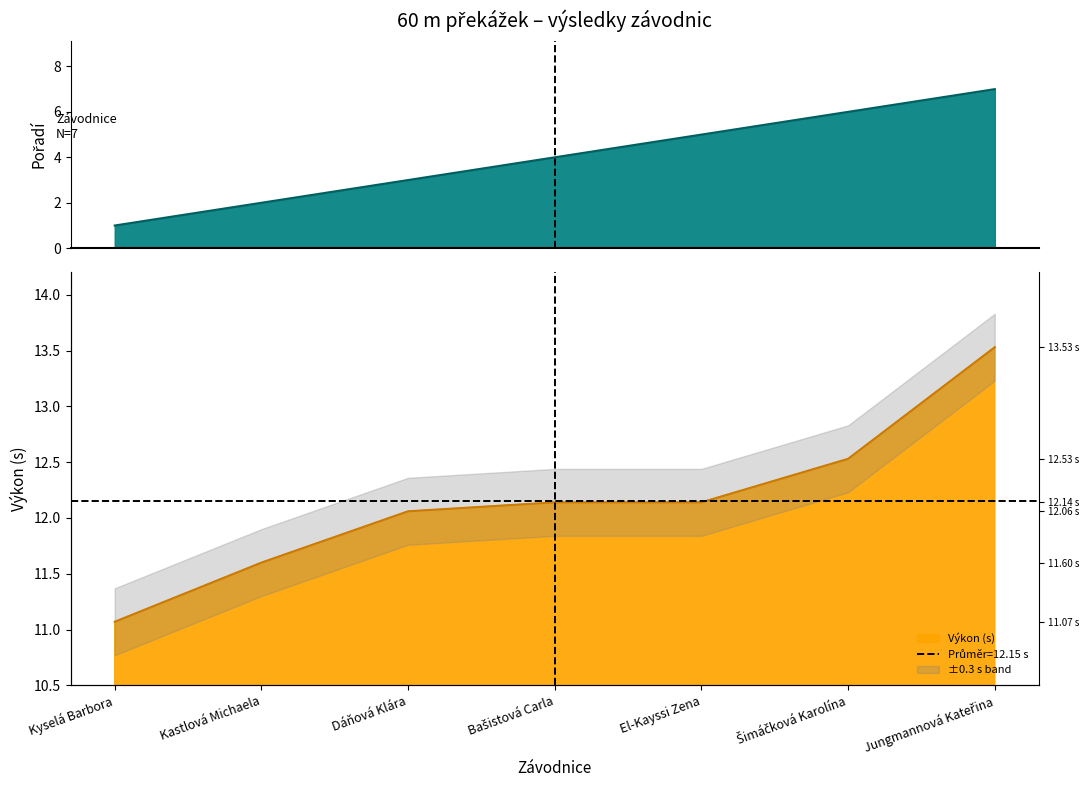

Rank the series by their average value, from lowest to highest.

Pořadí, Výkon